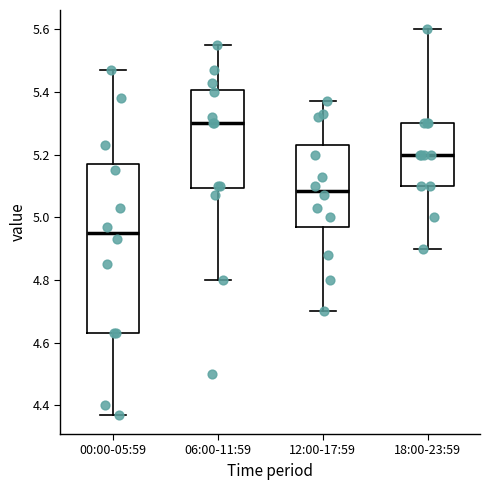

Reading left to right, transcribe this box plot: for each box, give where its median line is, the range the box spans, and where its two whiskers end, as read against the y-axis. The values are not printed on the chart, so give them approximately, as read against the axis.

00:00-05:59: median 4.96, box 4.64 to 5.18, whiskers 4.38 to 5.48
06:00-11:59: median 5.30, box 5.10 to 5.40, whiskers 4.80 to 5.56
12:00-17:59: median 5.08, box 4.98 to 5.24, whiskers 4.70 to 5.38
18:00-23:59: median 5.20, box 5.10 to 5.30, whiskers 4.90 to 5.60